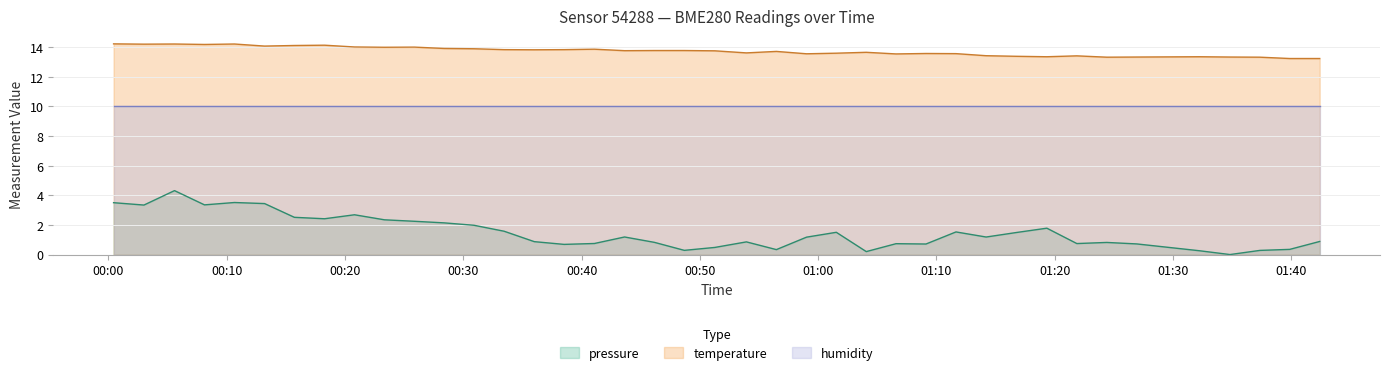

What position from the right is 2022-08-21T00:38:31?

25